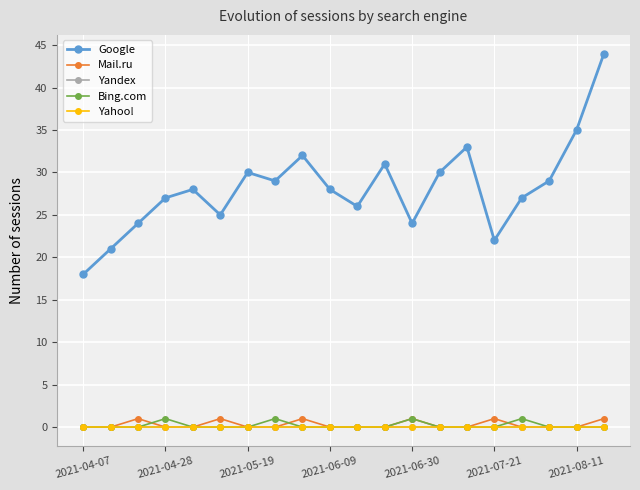

True or false: Yandex and Bing.com intersect in this chart.

False